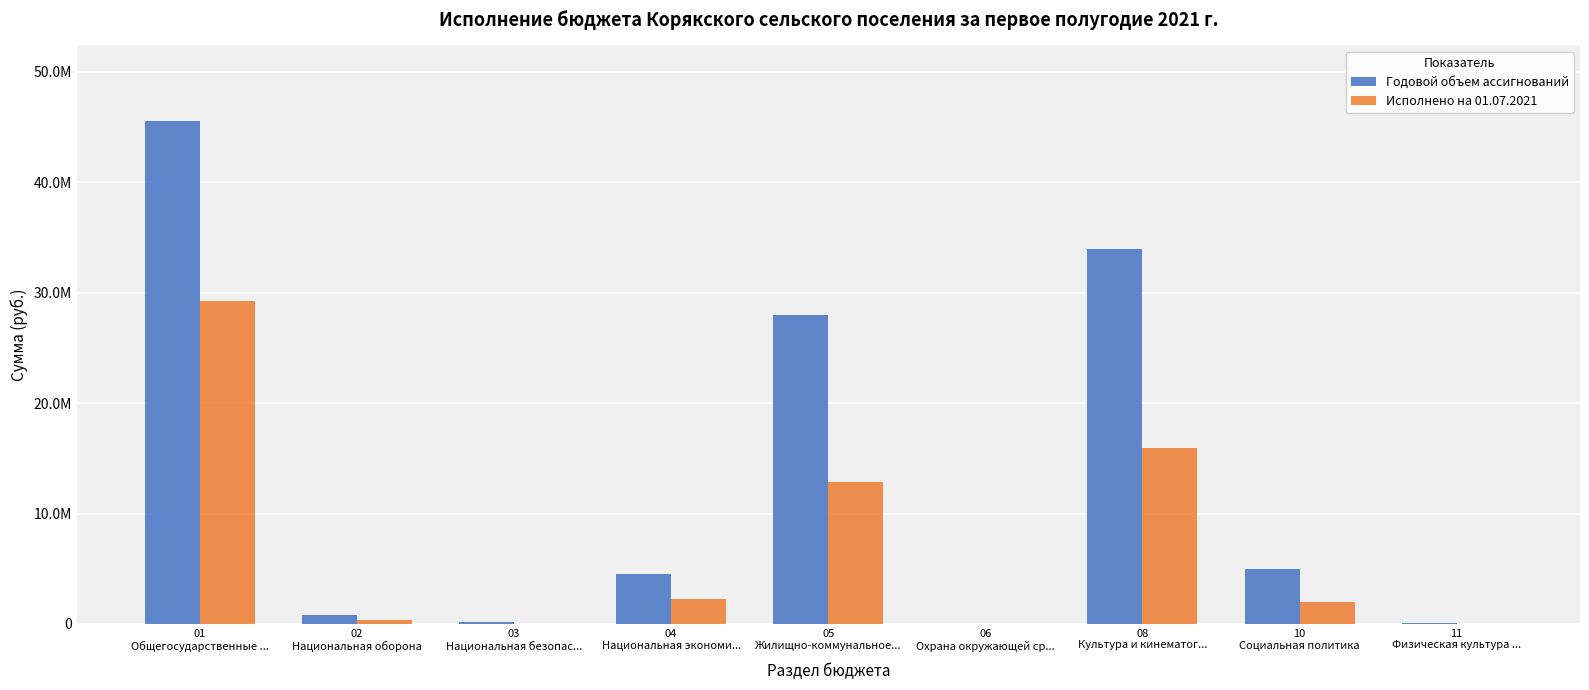

What is the value of the Годовой объем ассигнований bar at the 3rd from the left?

191750.0